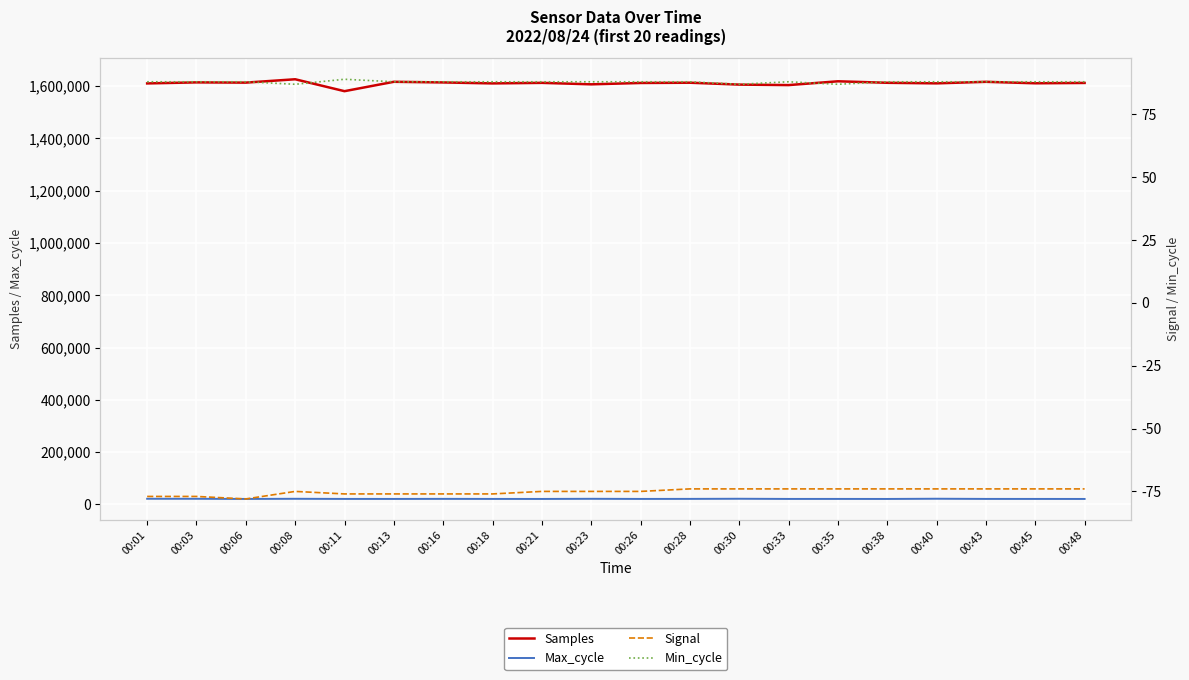

The Samples series shows 2755691 at 00:35. True or false?

False